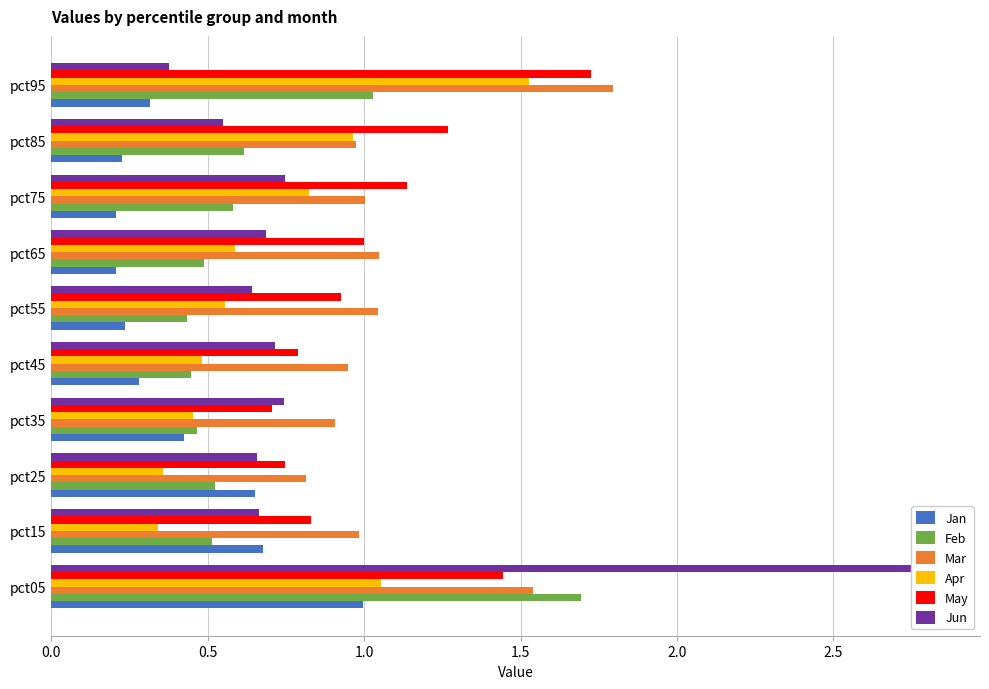

True or false: May has a value of 1.8 at pct85.

False